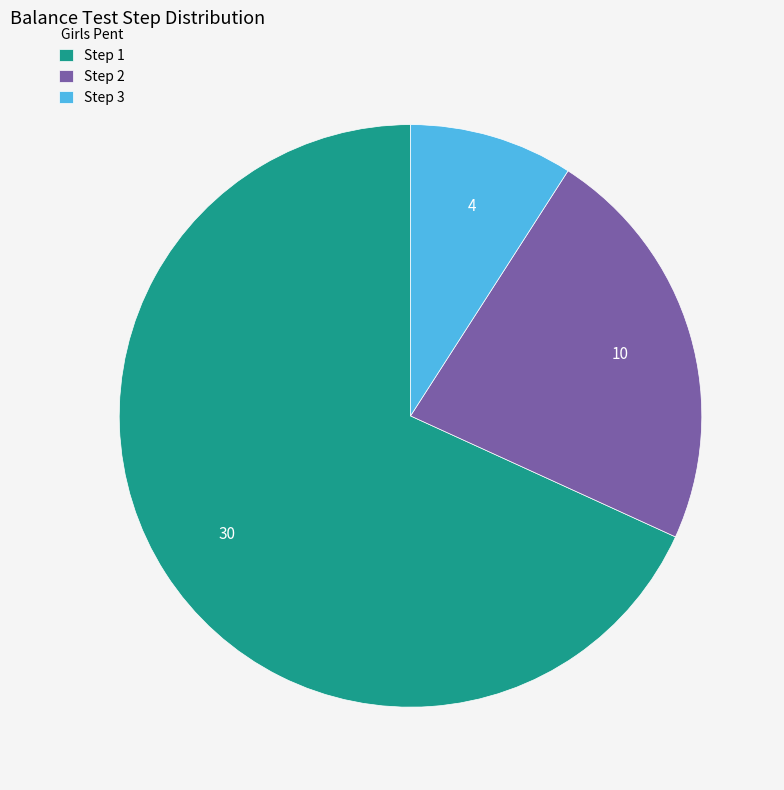

Approximately how many times larger is the value at Step 2 compared to Step 1?

0.3